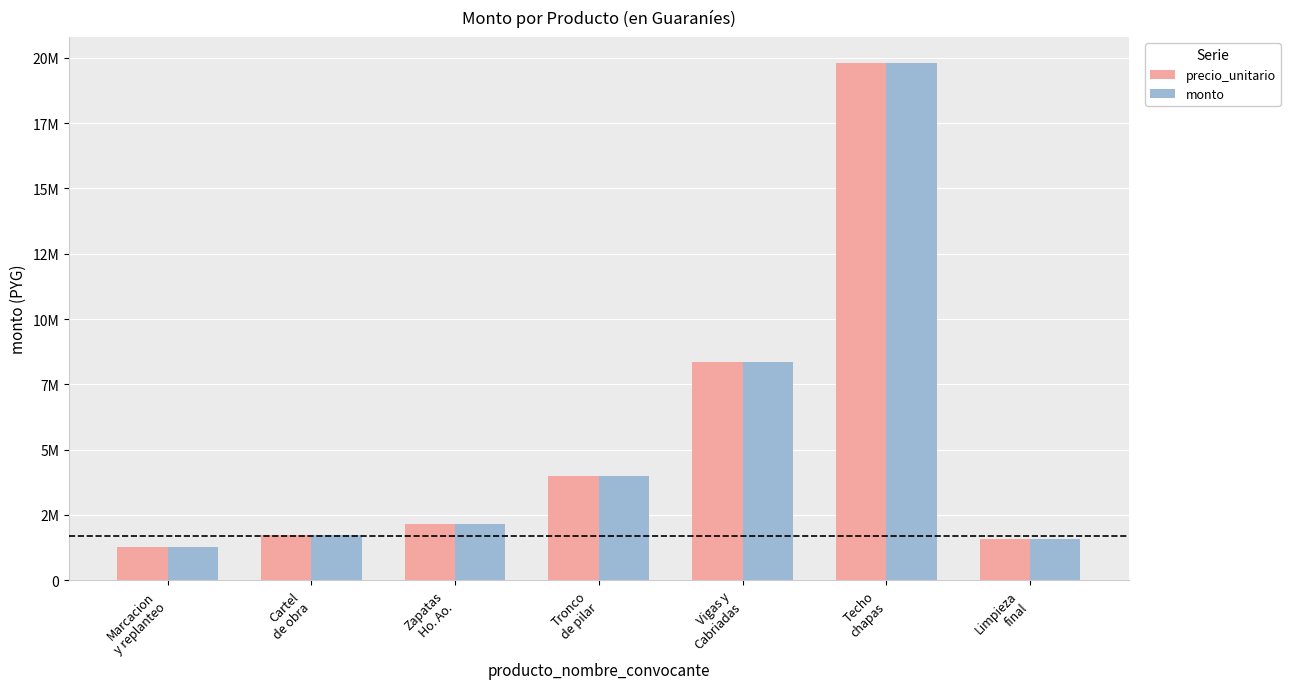

What are all the series names shown in the legend?

precio_unitario, monto